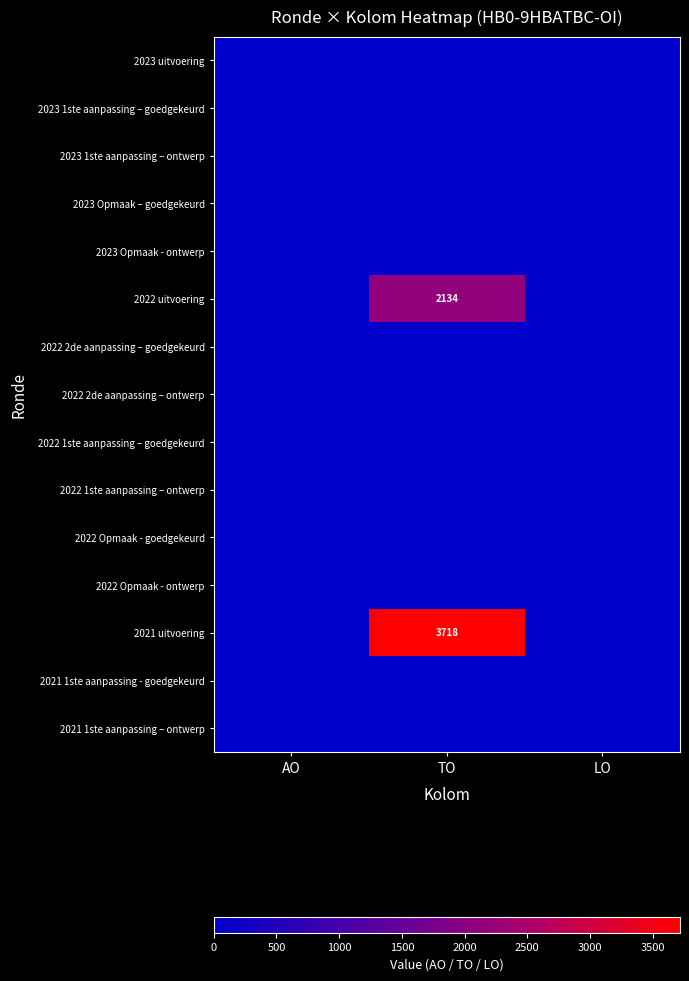

The 2021 uitvoering series shows 3718 at TO. True or false?

True